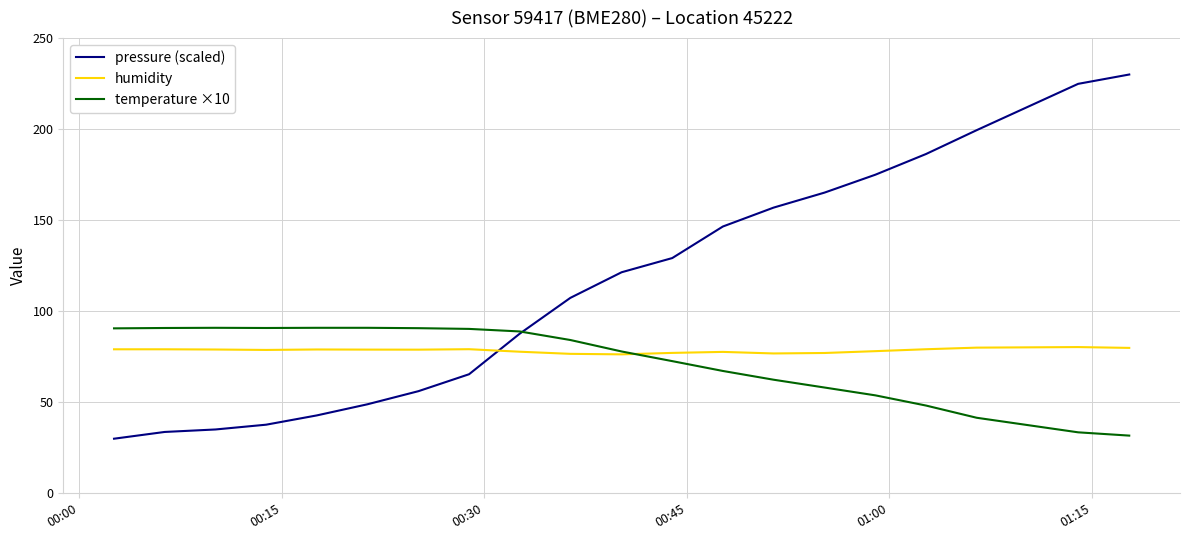

True or false: humidity has more than 2 points higher than both neighbors.

True